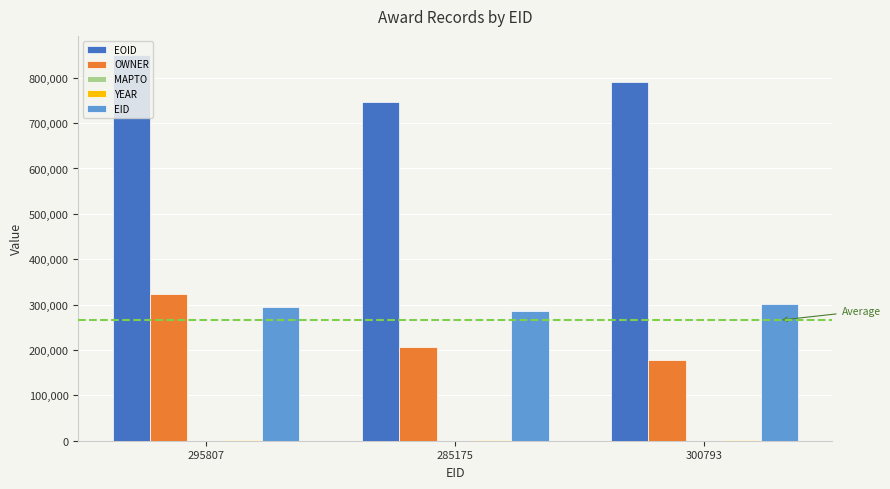

What is the maximum value shown in the chart?

849780